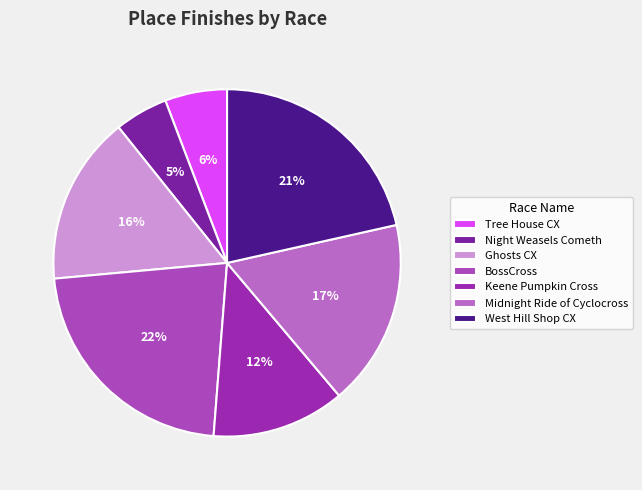

Does any single category account for the majority?

No